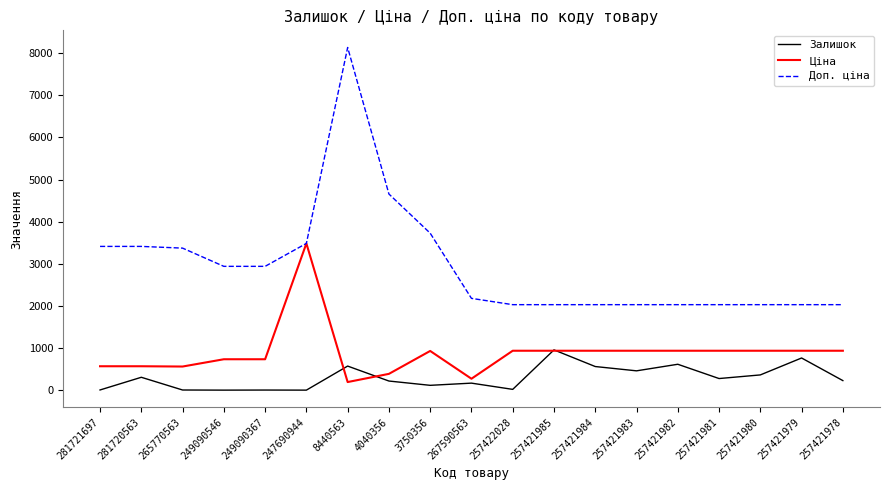

What is the spread (max minus min) of values at 257421978?

1802.5